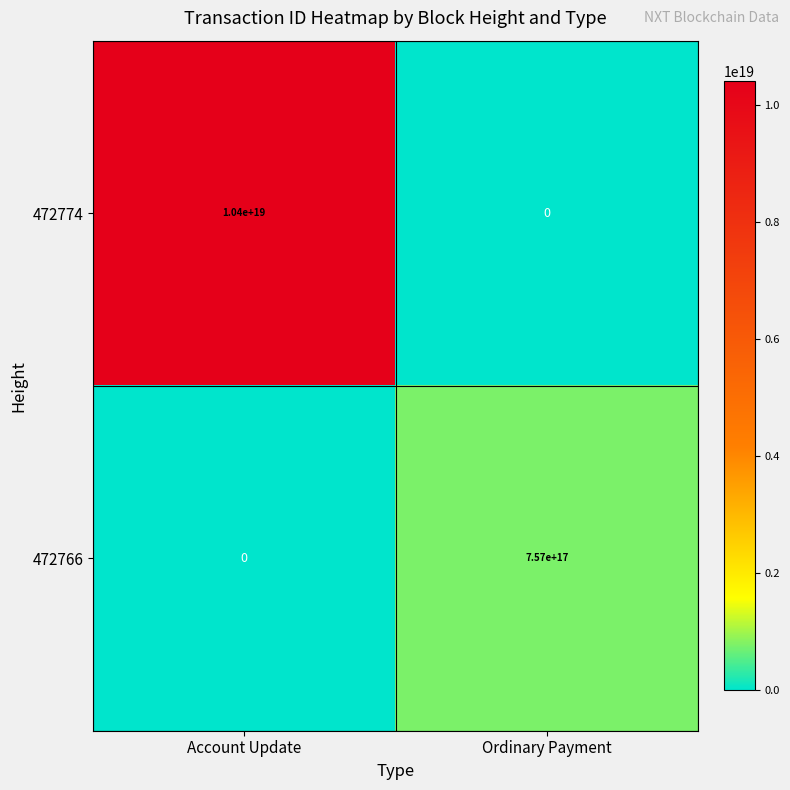

Is the value of 472774 at Account Update greater than the value of 472766 at Ordinary Payment?

Yes